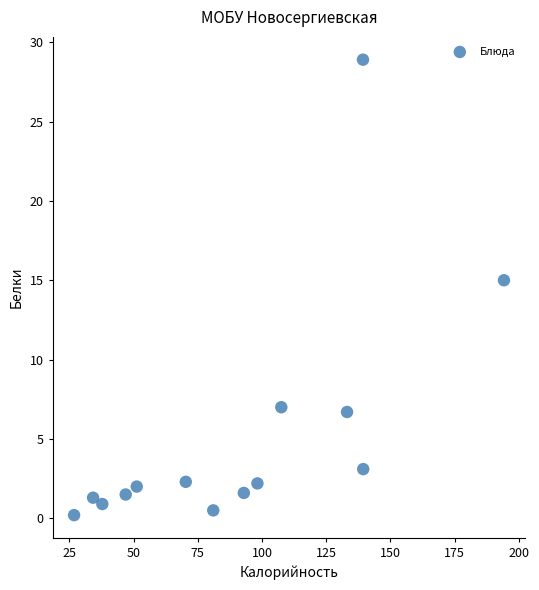

What Y value in the scatter plot is closest to 14?

15.0